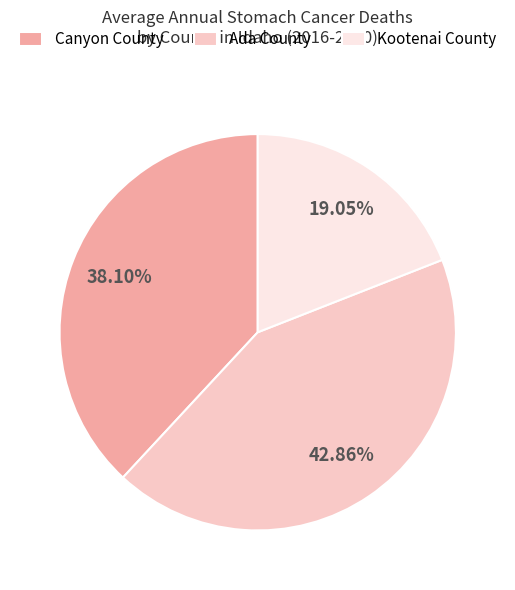

To the nearest percent, what percentage of the pie is Ada County?

43%